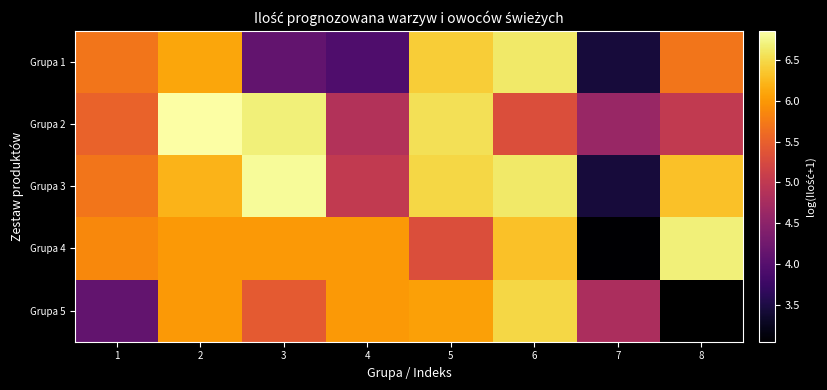

Where is Grupa 2 nearest to the value 5?

8